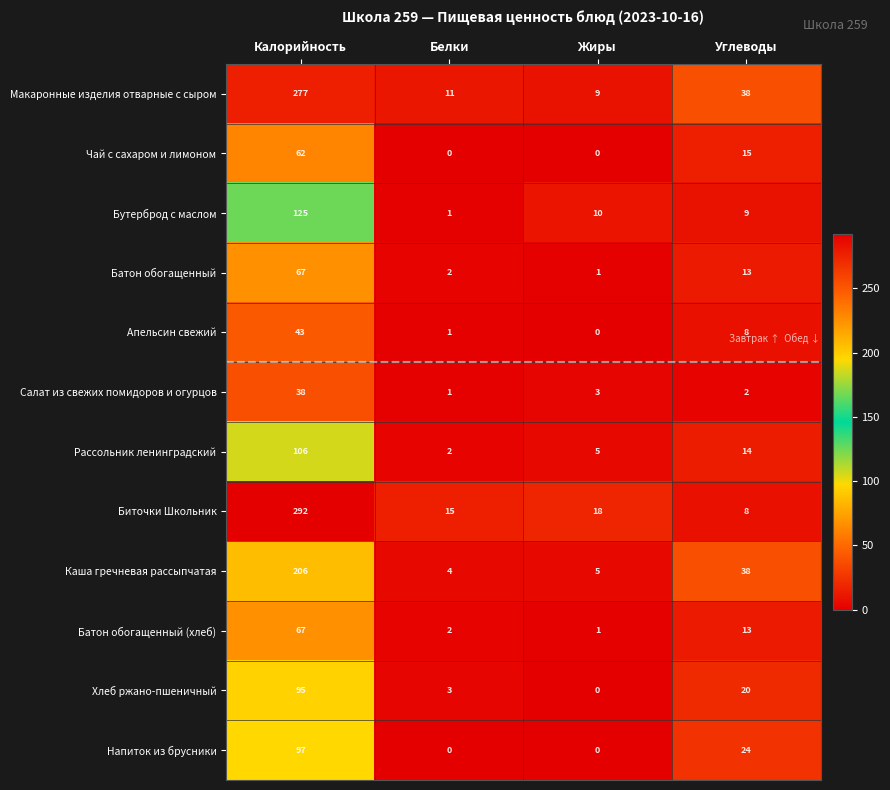

List the labels in order of Рассольник ленинградский value, smallest first.

Белки, Жиры, Углеводы, Калорийность